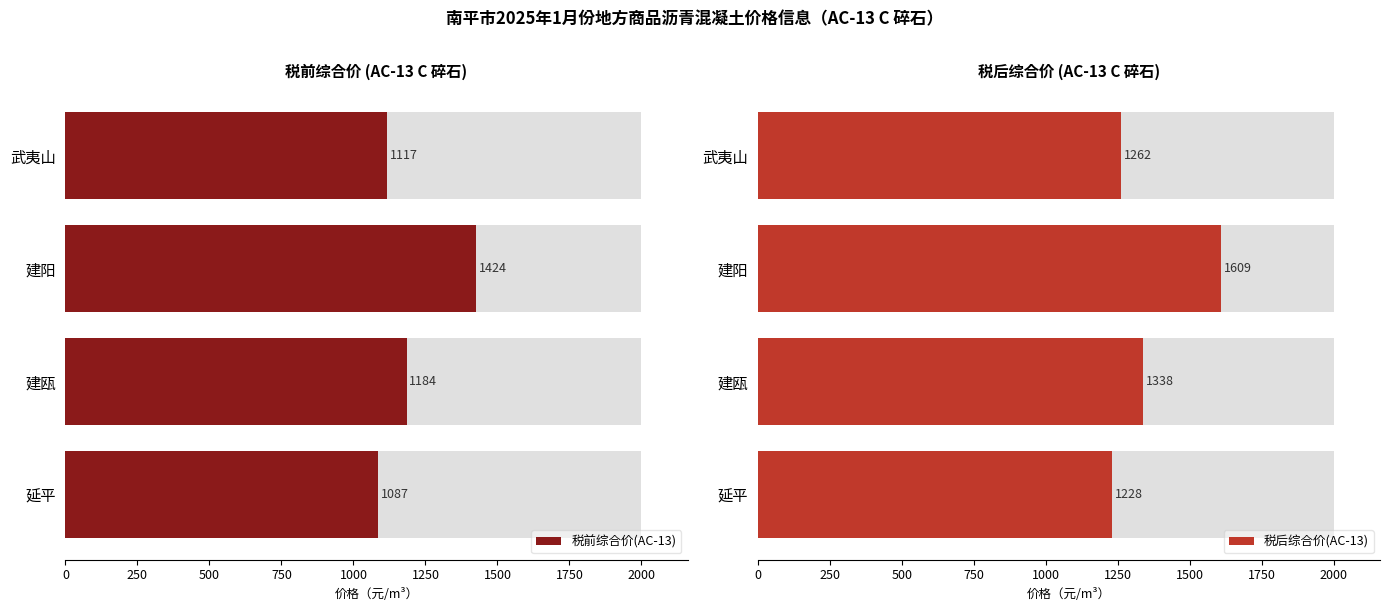

How many bars are there in total?

8